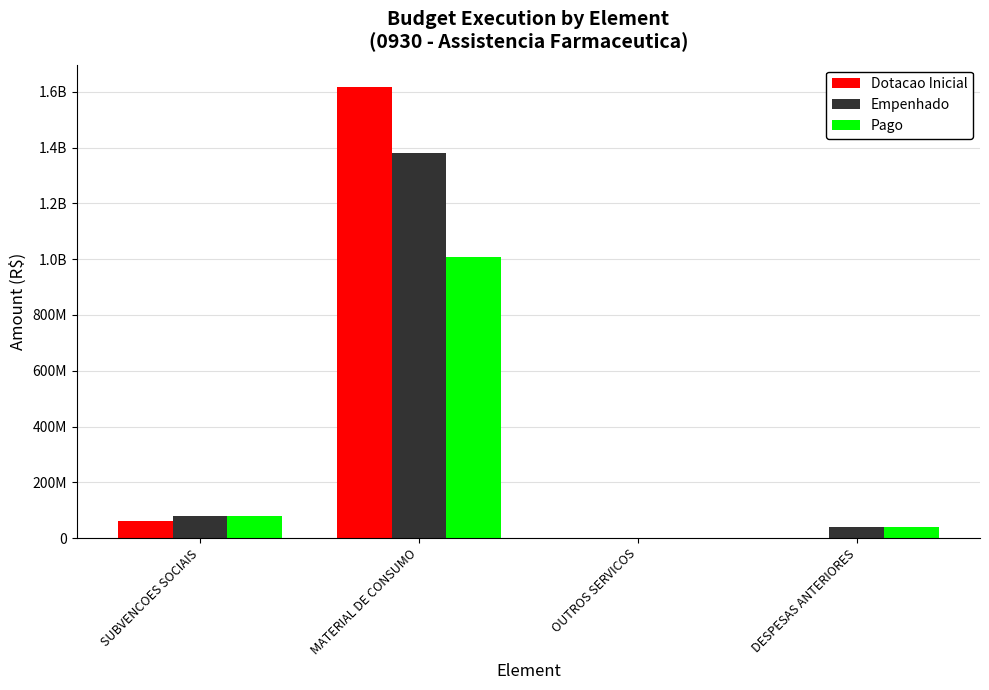

What is the average value of the Pago series?

281336333.9